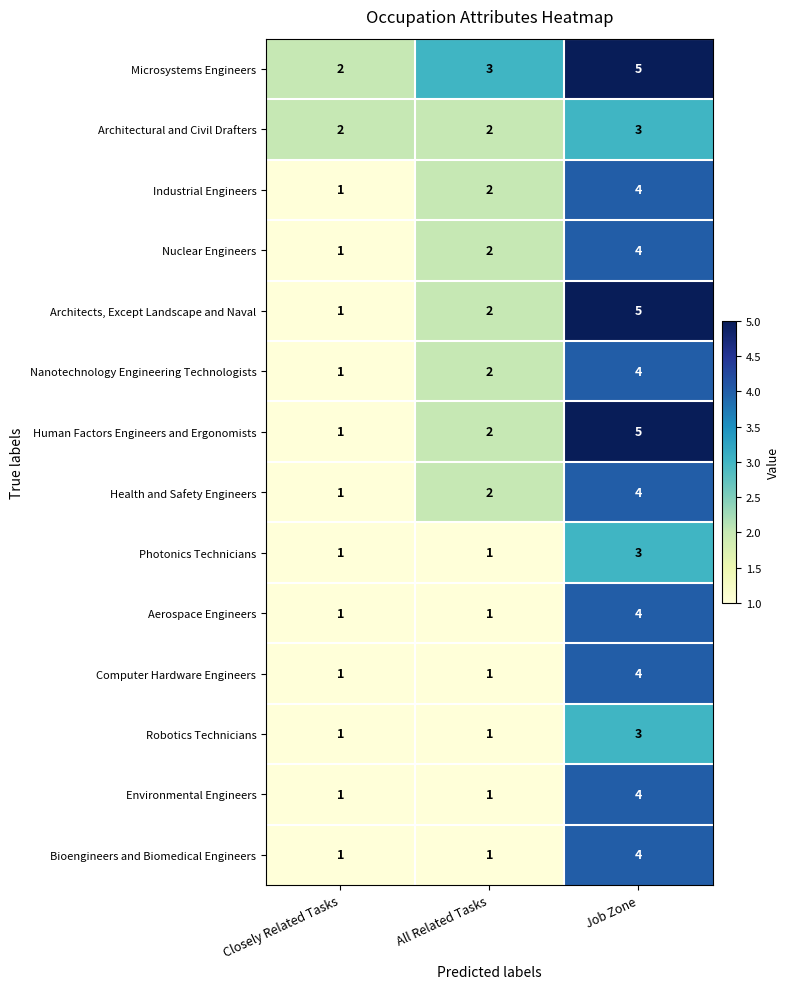

What is the maximum value shown in the chart?

5